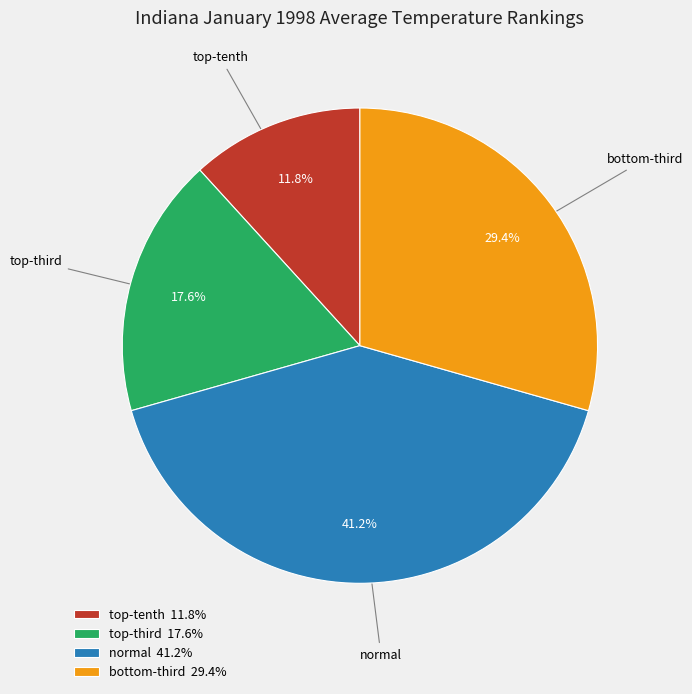

Is there any slice that represents more than half of the pie?

No